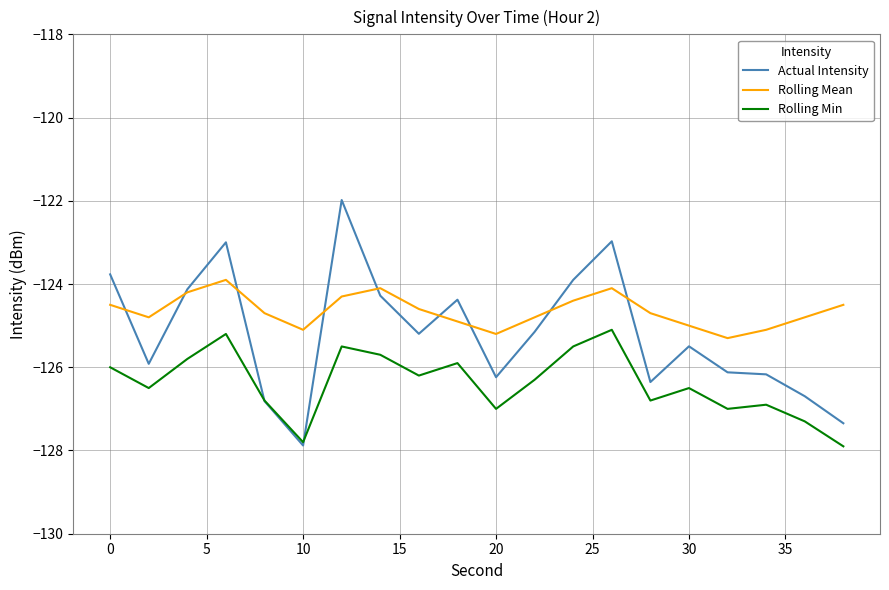

What is the maximum value for Rolling Mean?

-123.9